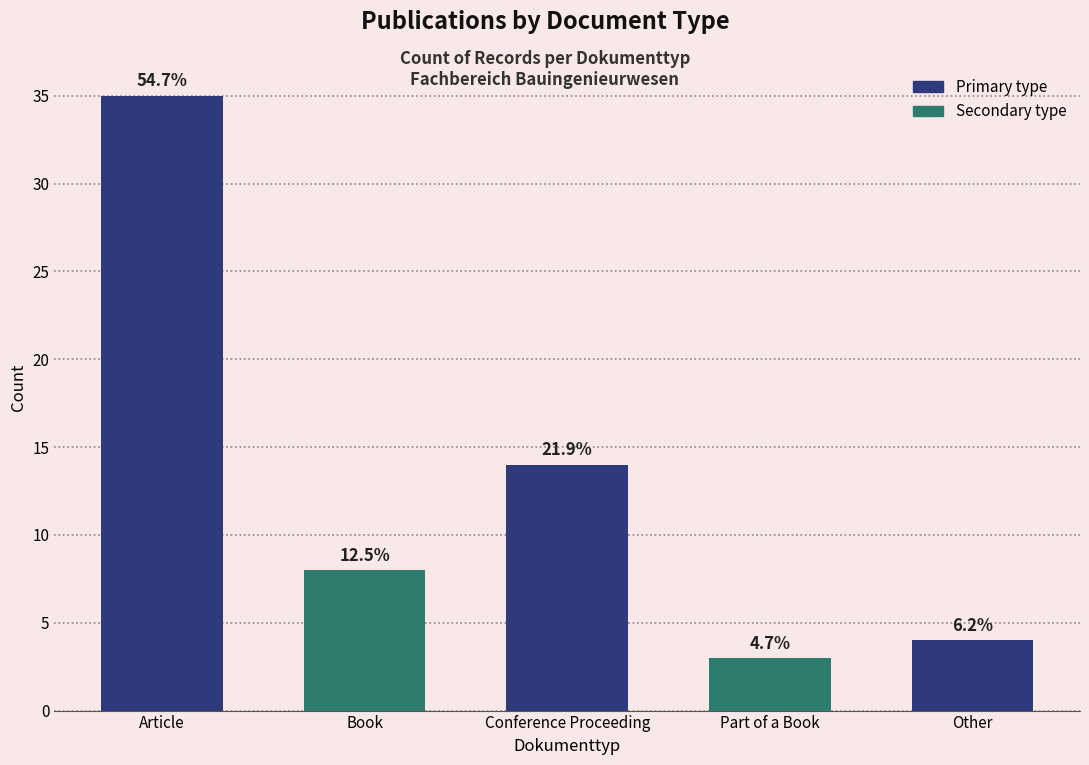

True or false: the data shows 2 at Book.

False